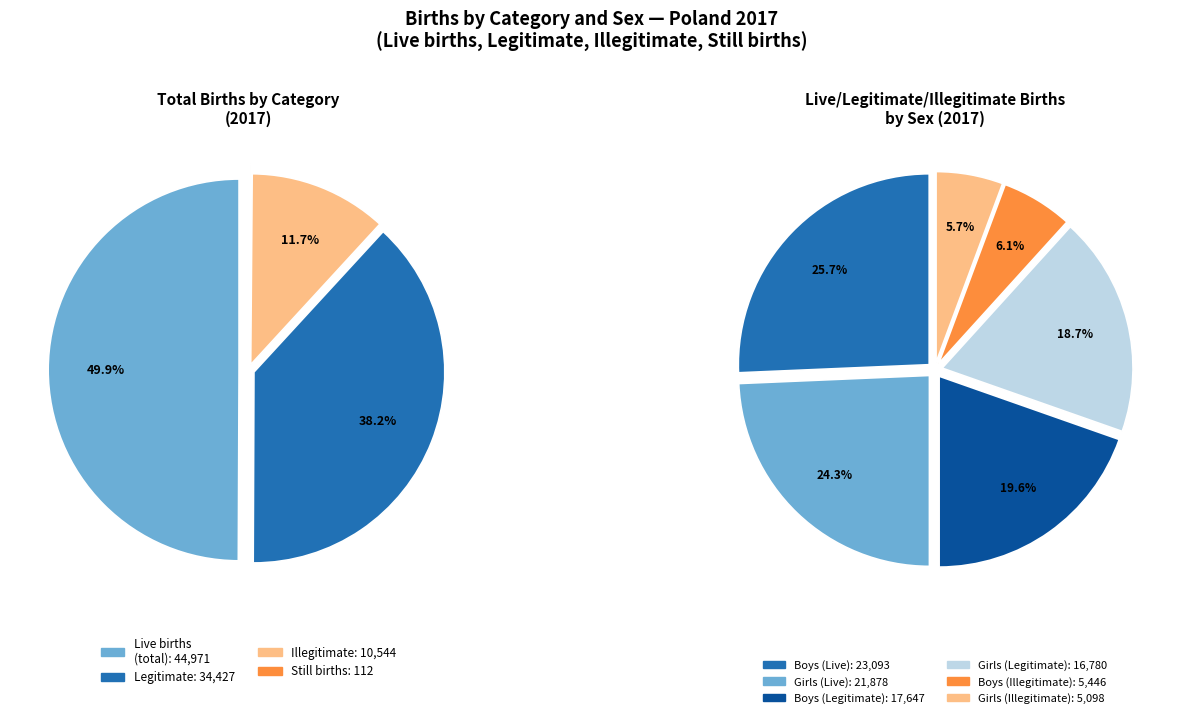

To the nearest percent, what is the difference between the largest and smallest slice percentages?

50%